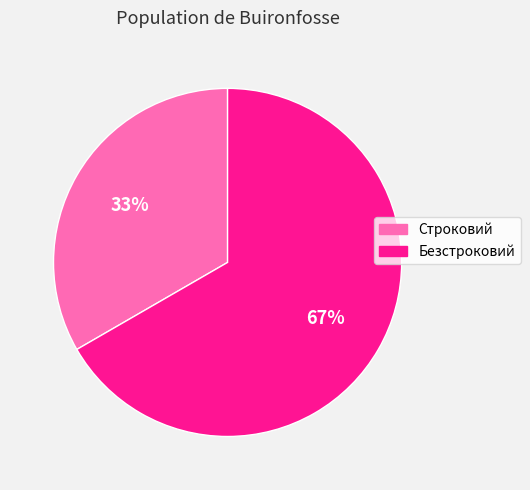

Between Строковий and Безстроковий, which is larger?

Безстроковий